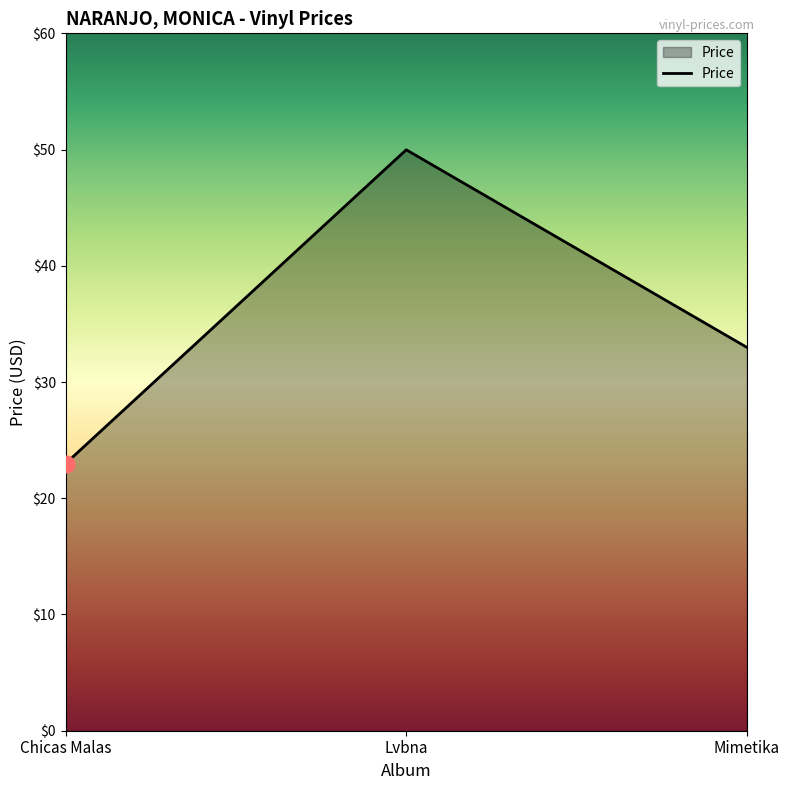

What is the sum of the values at Mimetika and Lvbna?

83.0